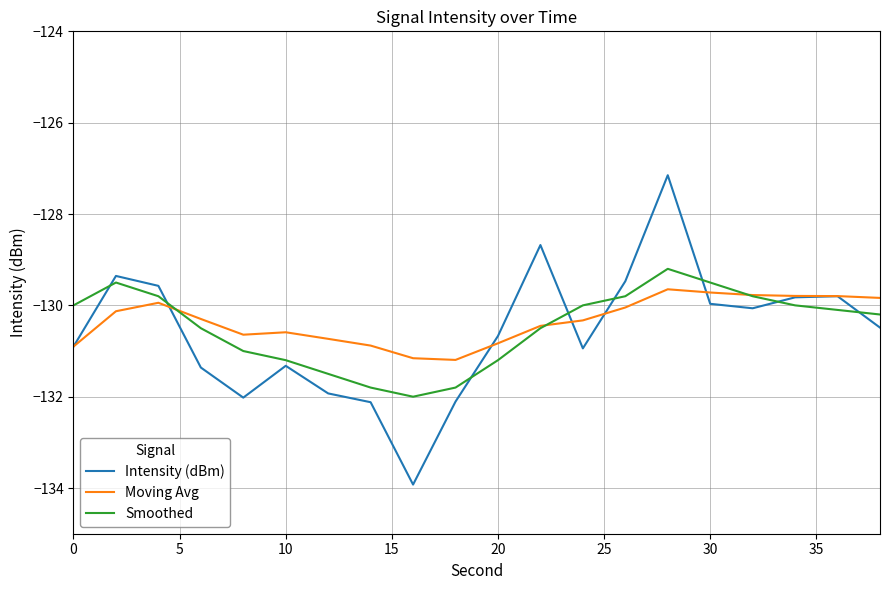

What is the highest value of the Intensity (dBm) series?

-127.2